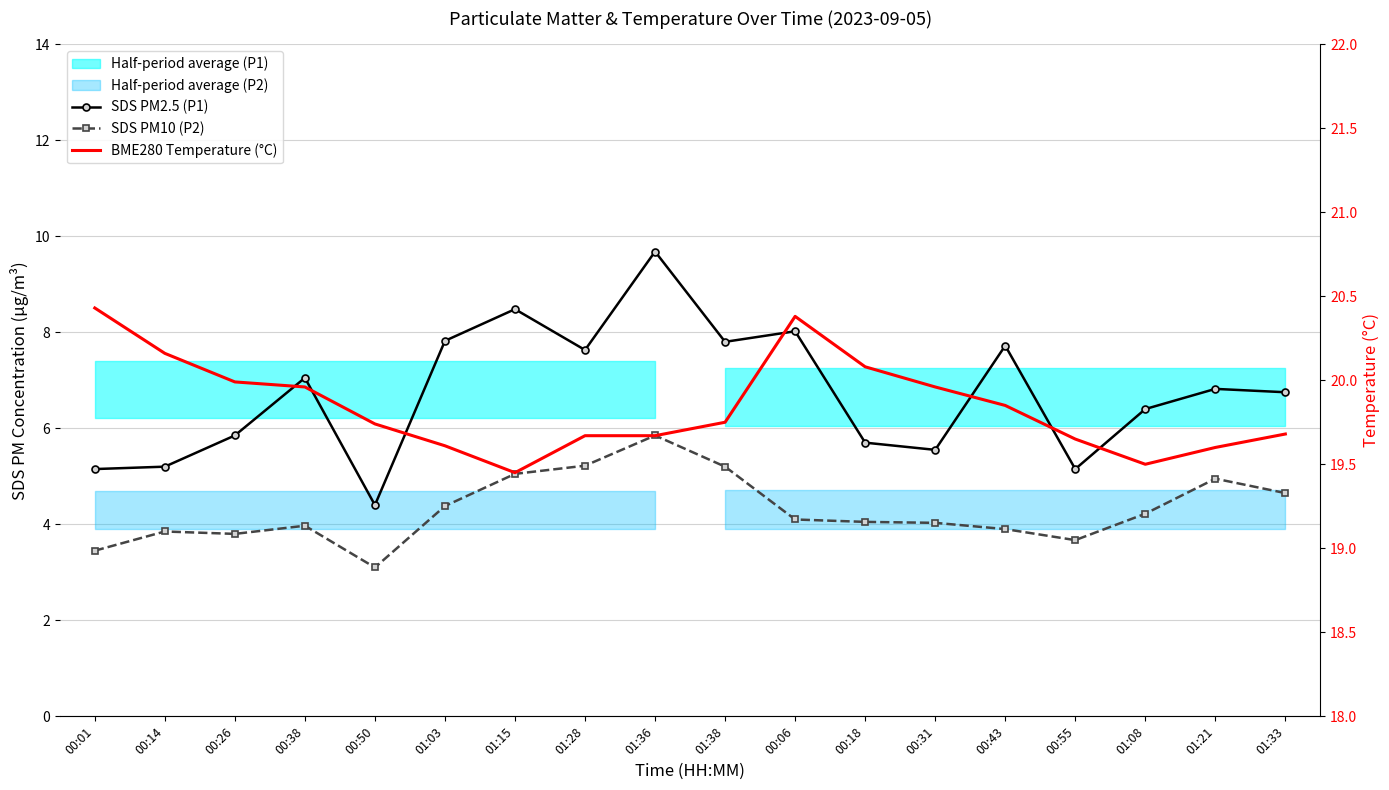

How many lines are shown in the chart?

3